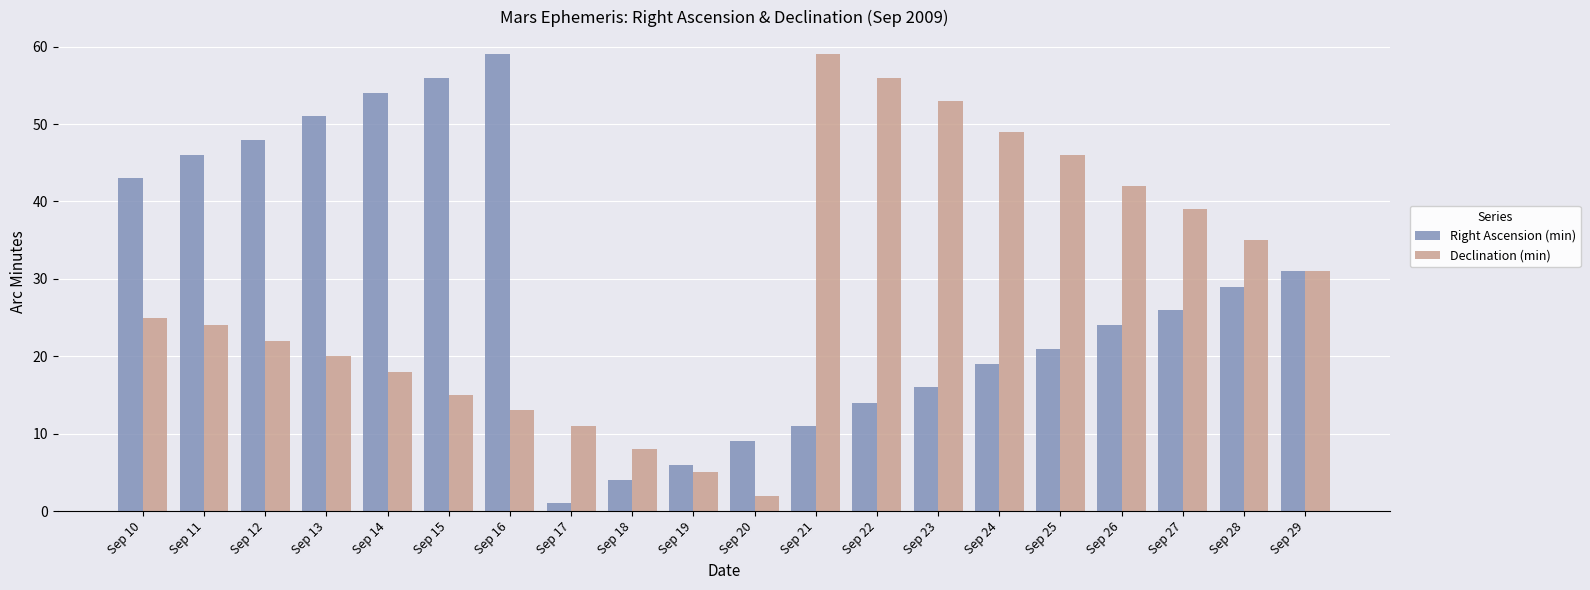

Rank the series at Sep 23 from lowest to highest value.

Right Ascension (min), Declination (min)